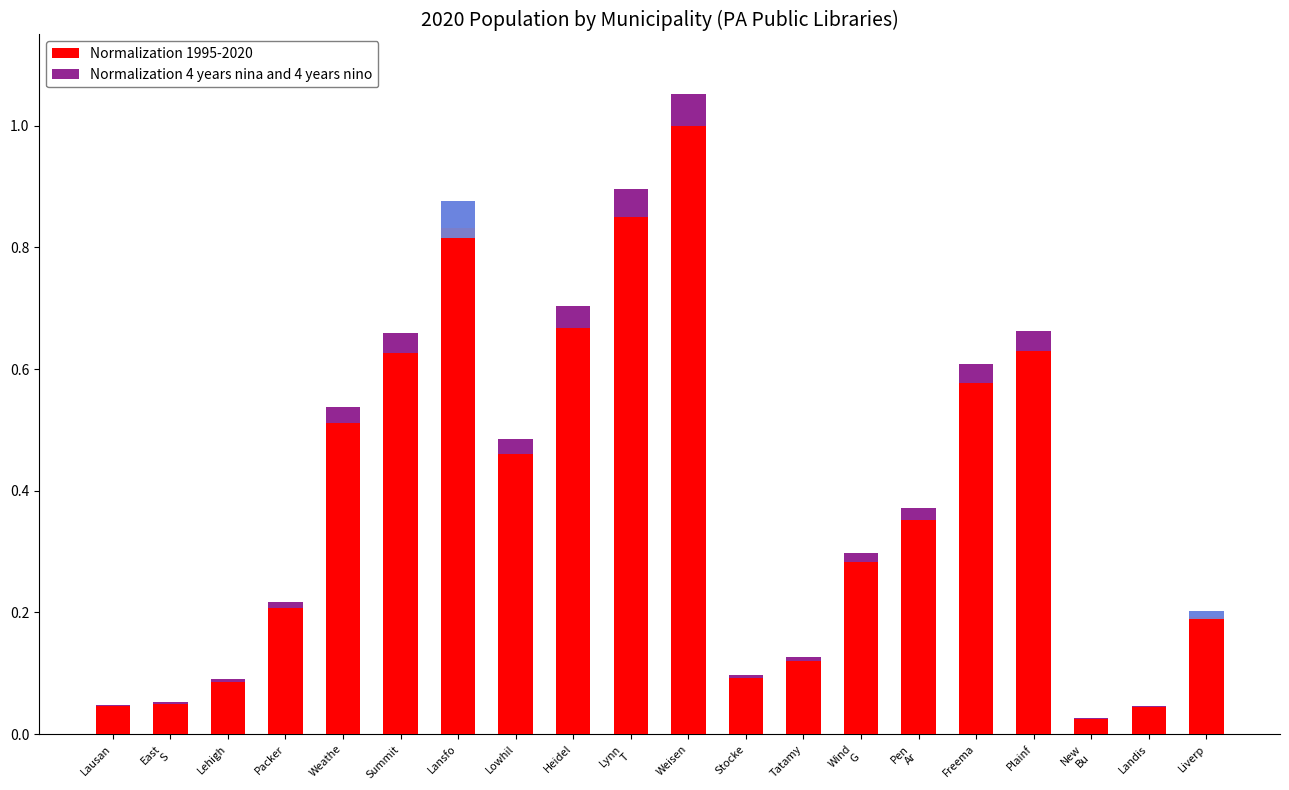

At how many categories does at least one series exceed 0?

20